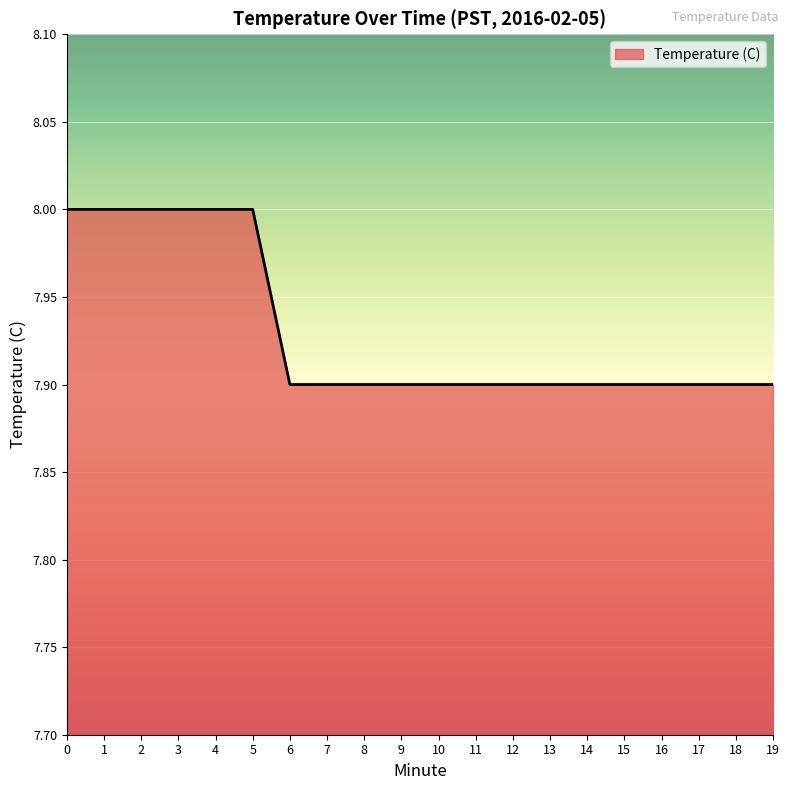

Which has a higher value, 17 or 1?

1